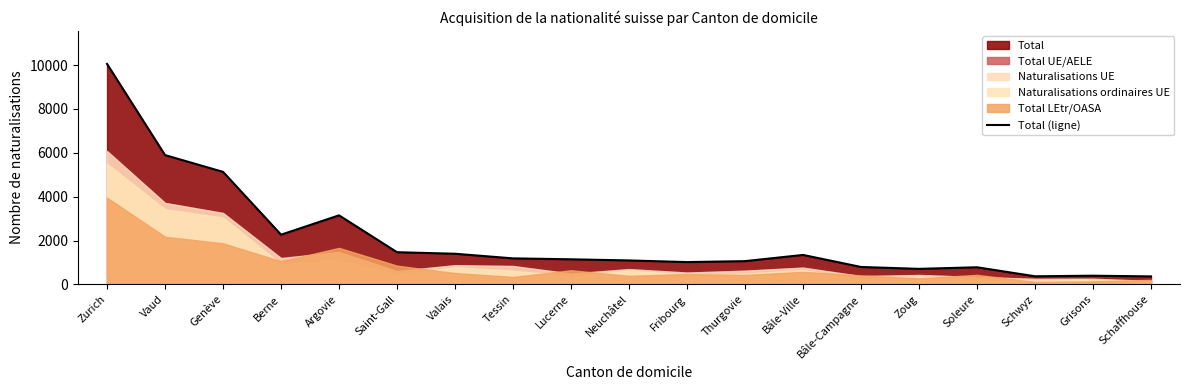

True or false: the data shows 193 at Schwyz.

False